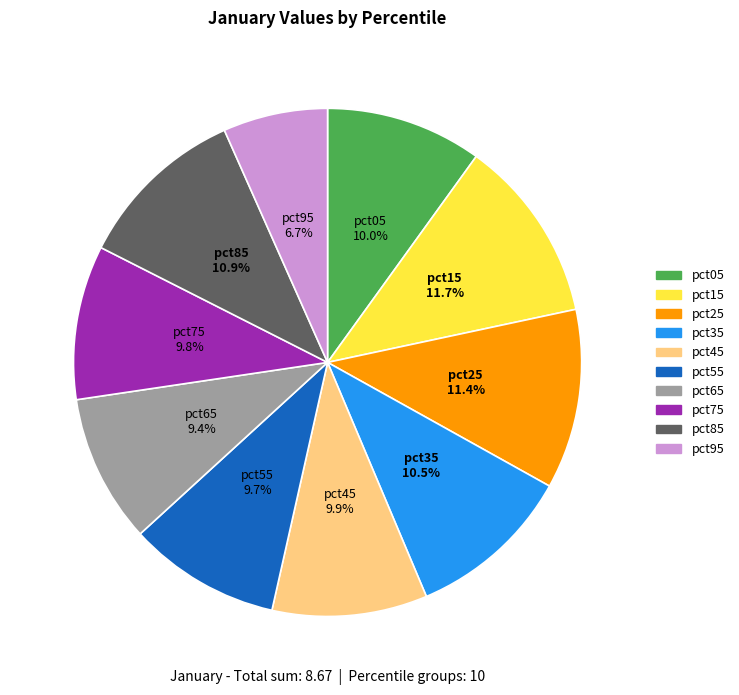

What percentage is NOT represented by pct85?

89.1%